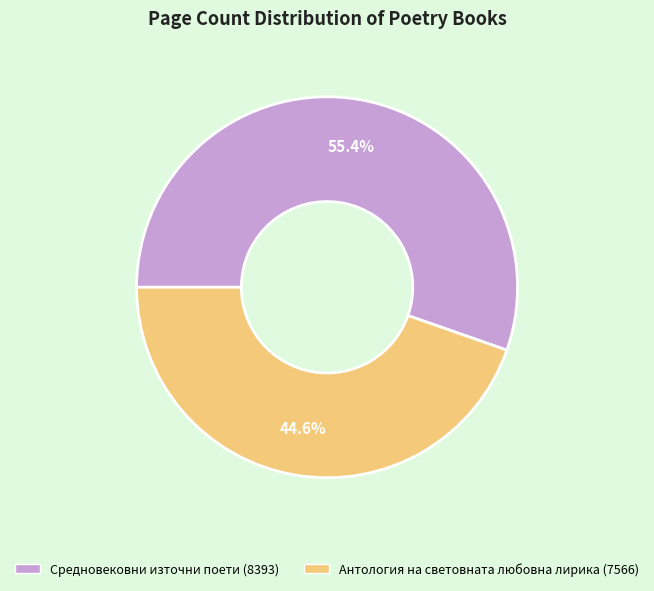

What percentage is the Антология на световната любовна лирика (7566) slice, to the nearest percent?

45%